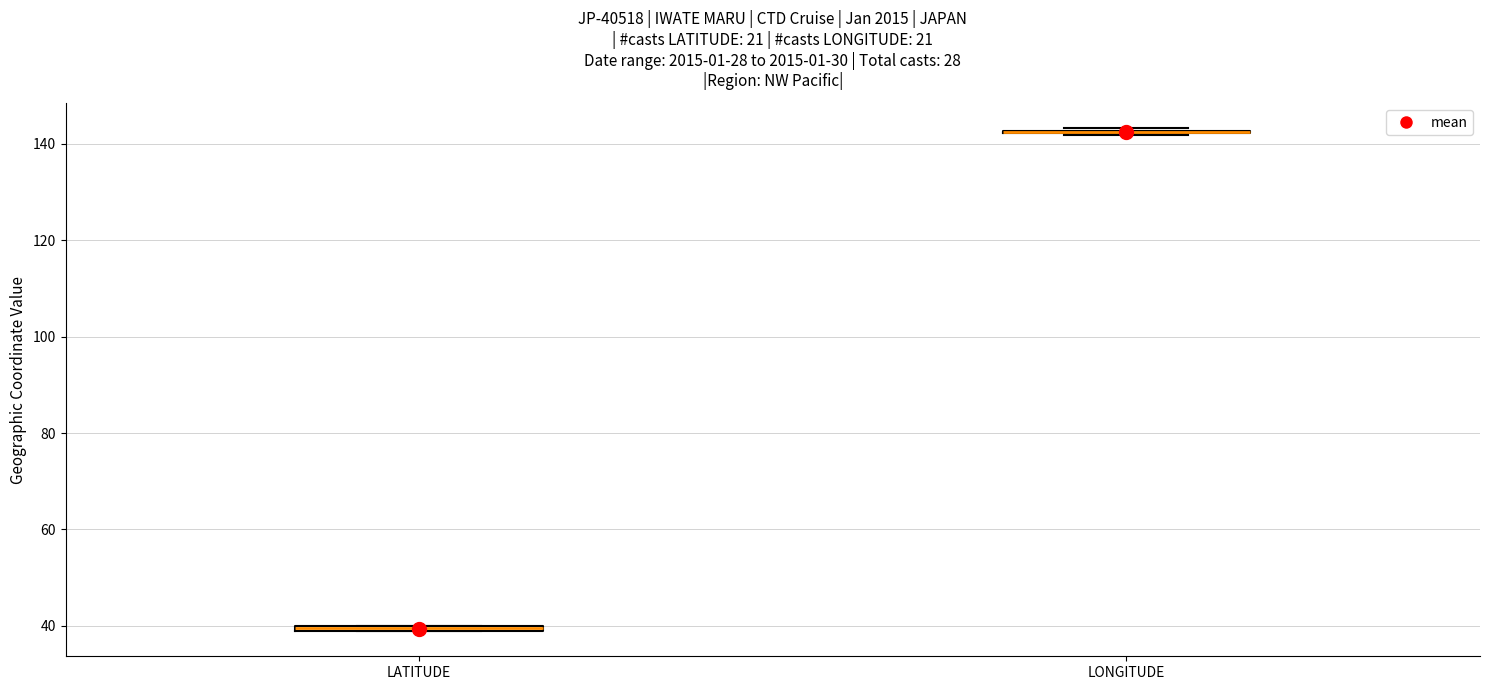

Where is the upper edge of the box for LATITUDE on the y-axis? The values are not printed on the chart, so give them approximately, as read against the axis.

40